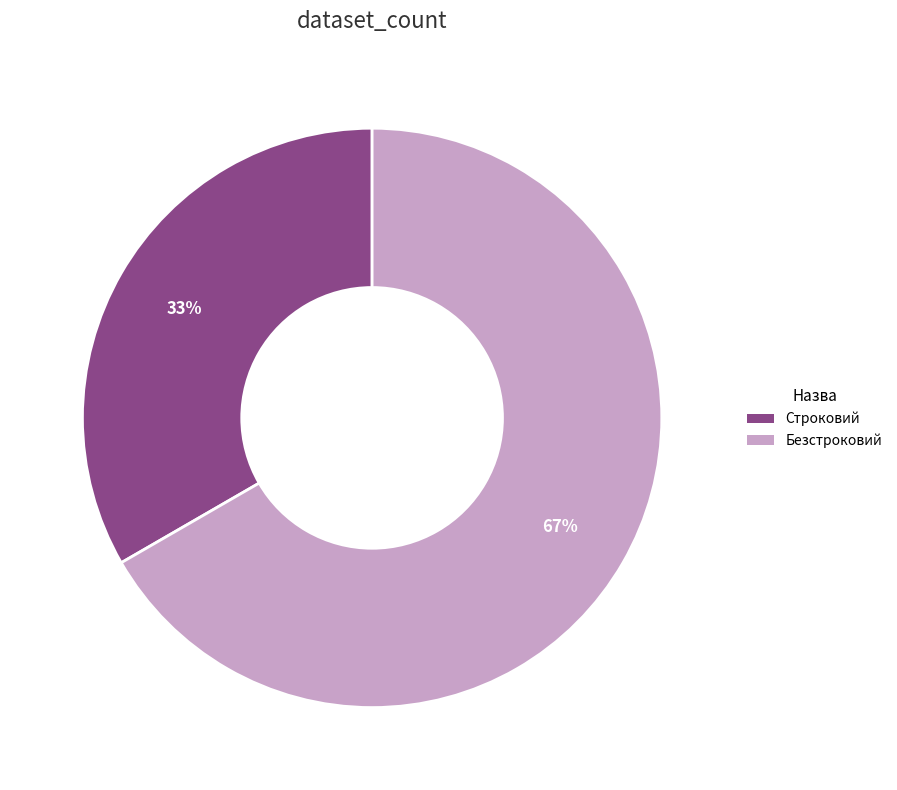

How many segments does this pie chart have?

2